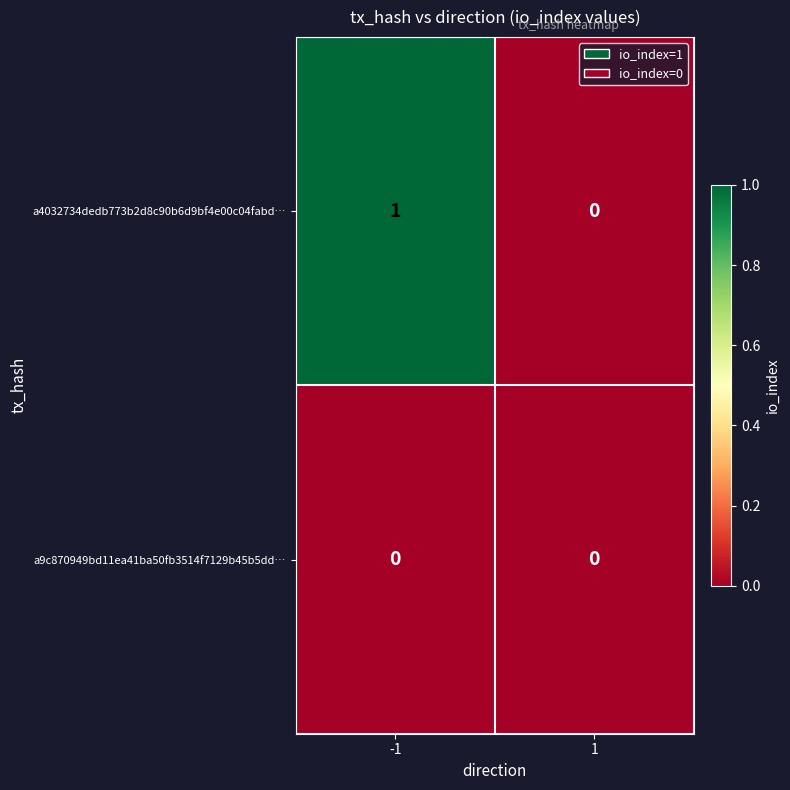

At which category is the sum across all series the highest?

-1